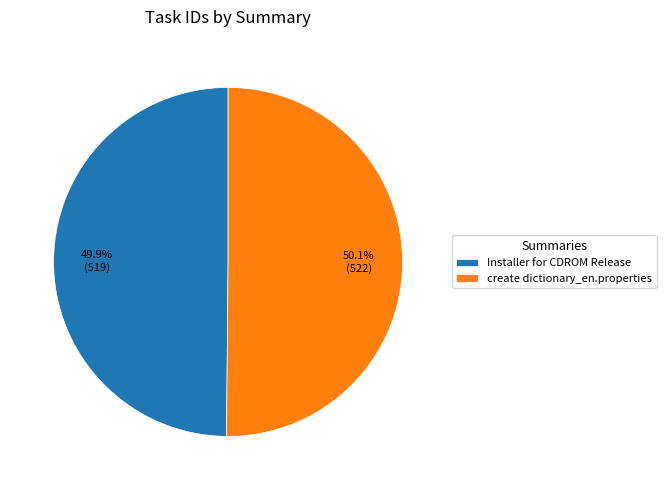

Is there any slice that represents more than half of the pie?

Yes